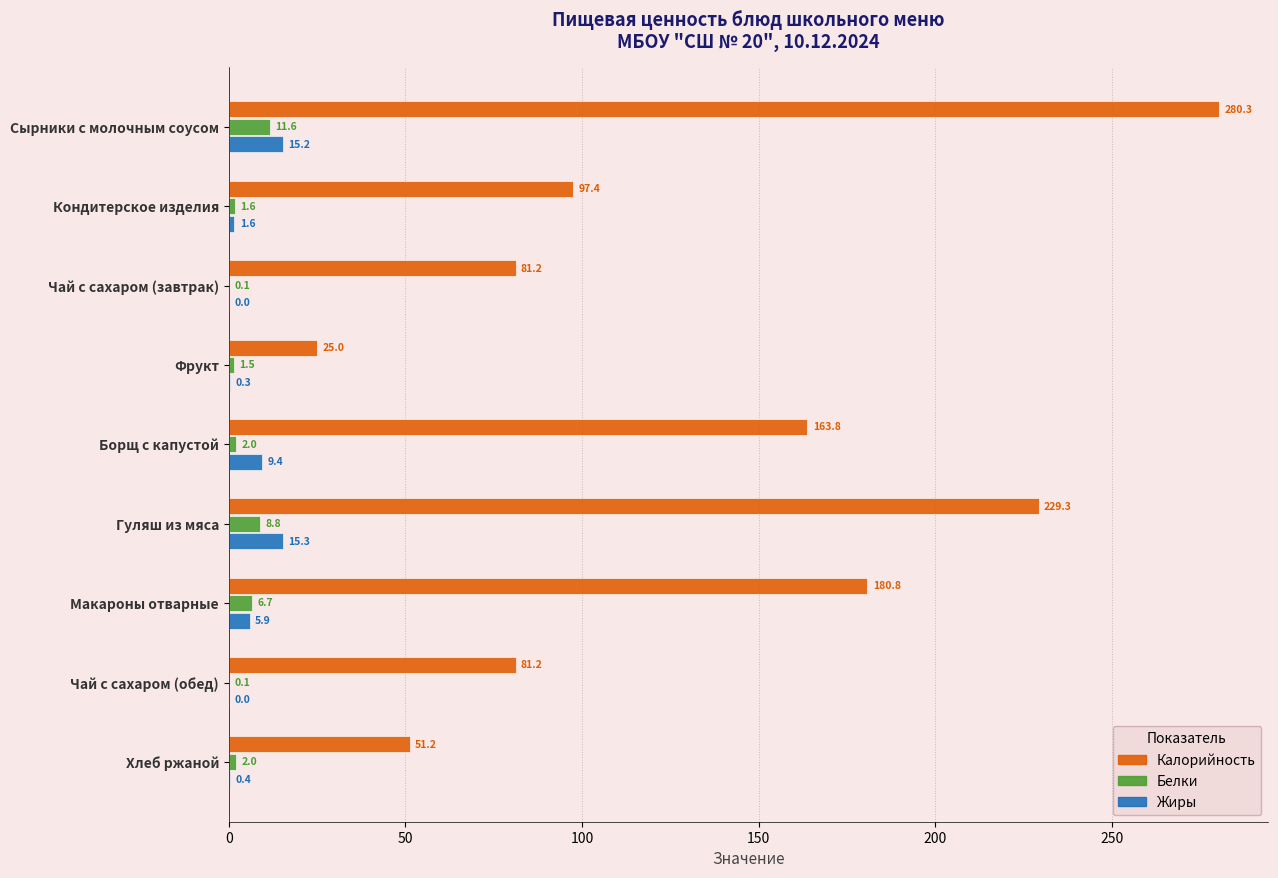

Count the number of data series in this chart.

3